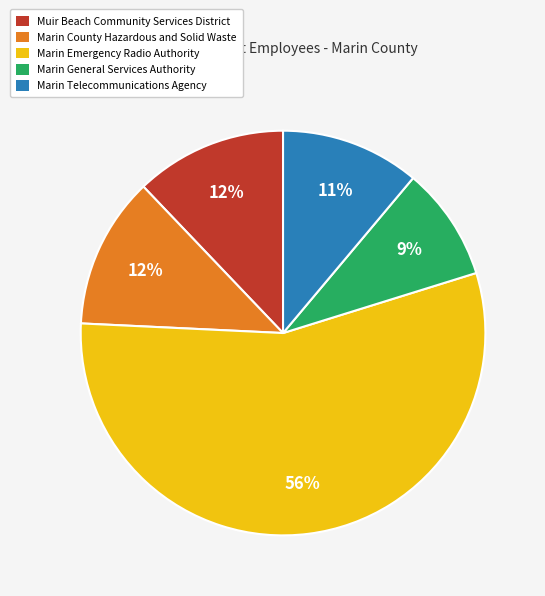

Does Marin Emergency Radio Authority represent more than half of the total?

Yes